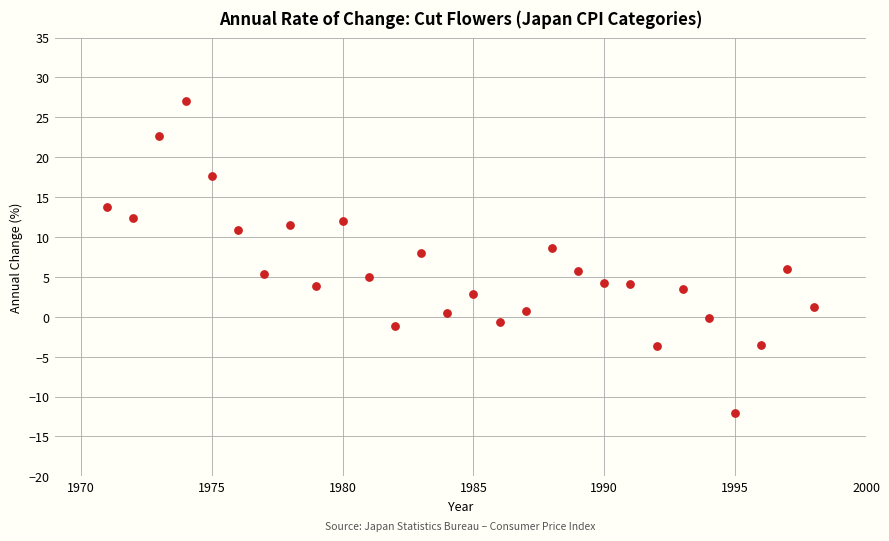

What is the range of Y values (max minus min)?

39.1